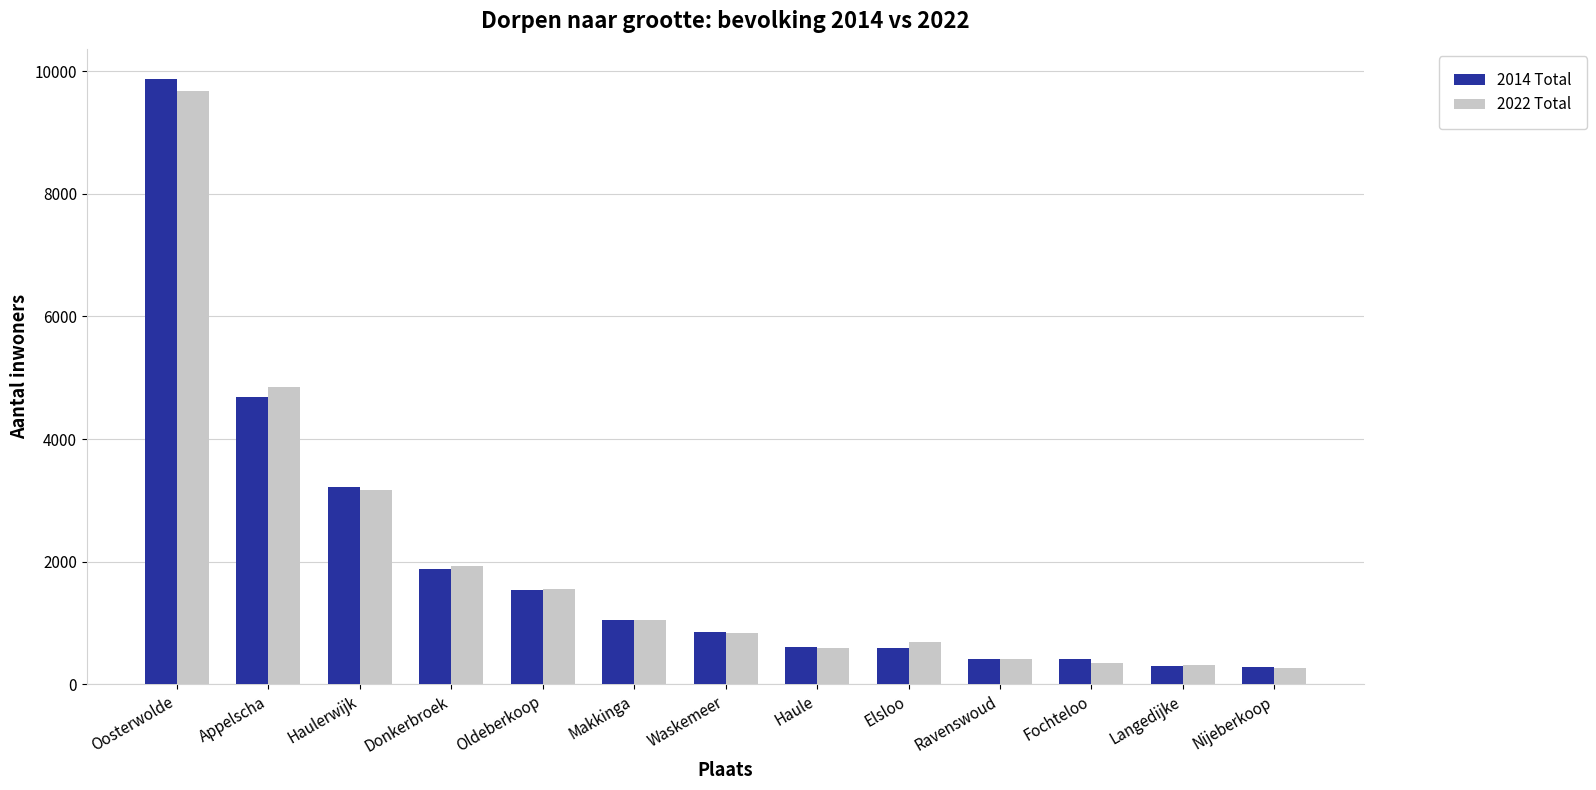

What is the sum of all 2014 Total values?

25680